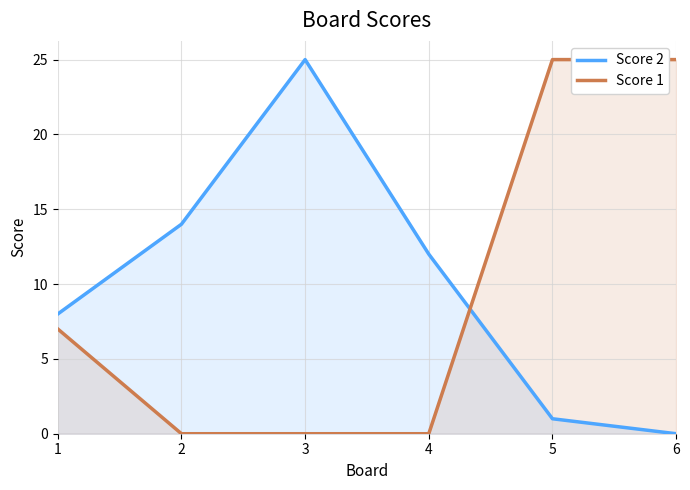

True or false: Score 1 has a value of 0 at 3.

True